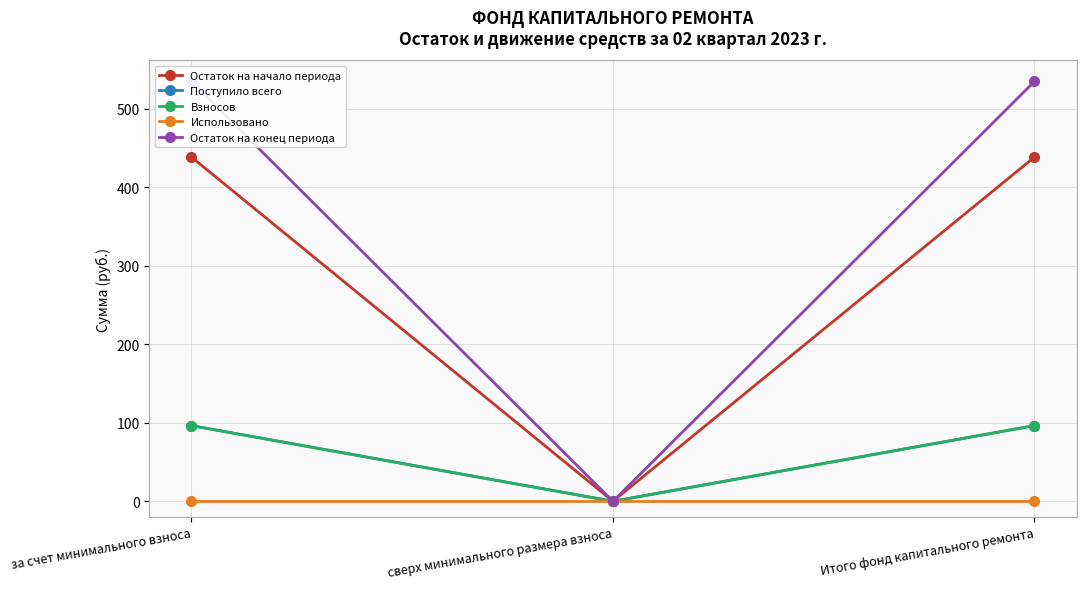

Count the number of categories in the chart.

3